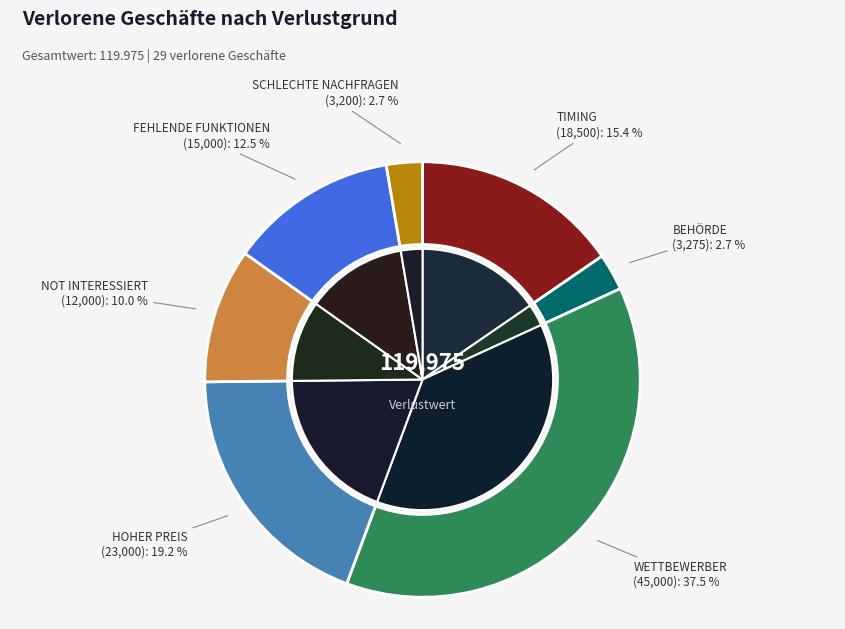

Is it true that BEHÖRDE is 1% of the pie?

False